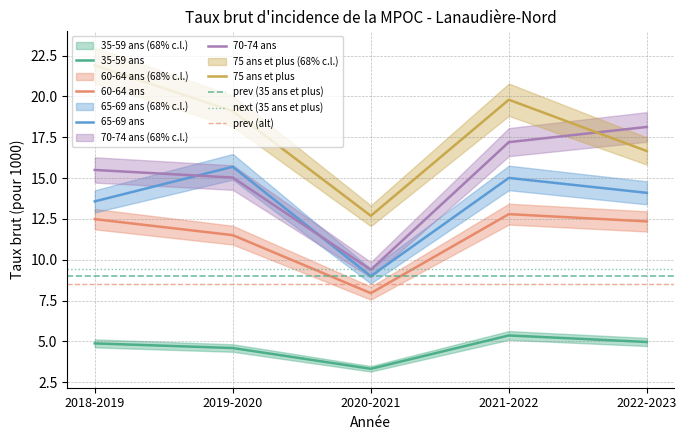

At which label is 60-64 ans closest to 10?

2019-2020